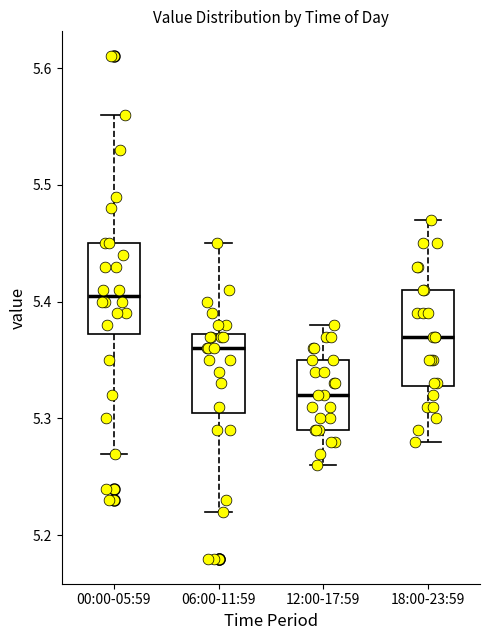

Where does the median line of the box for 06:00-11:59 sit on the y-axis? The values are not printed on the chart, so give them approximately, as read against the axis.

5.36